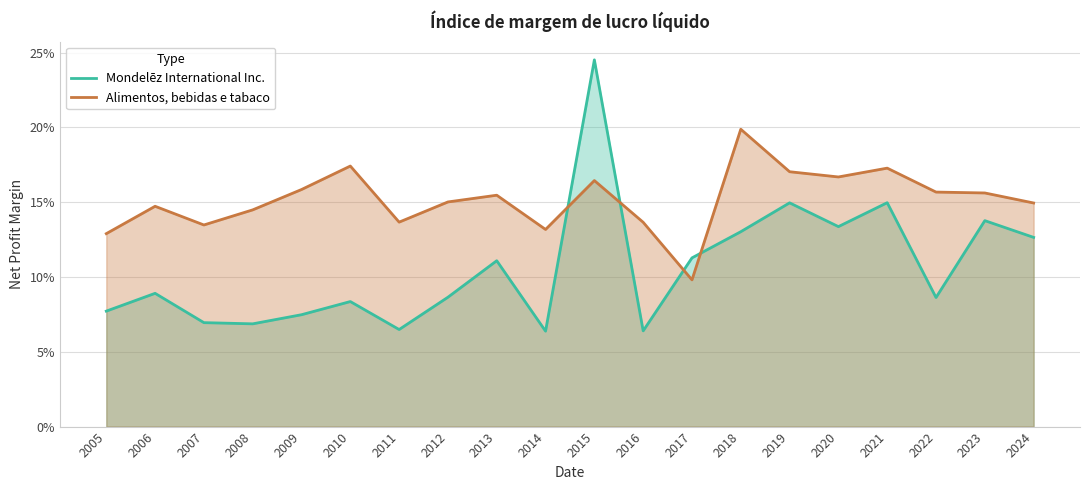

Which series has the largest total across all categories?

Alimentos, bebidas e tabaco